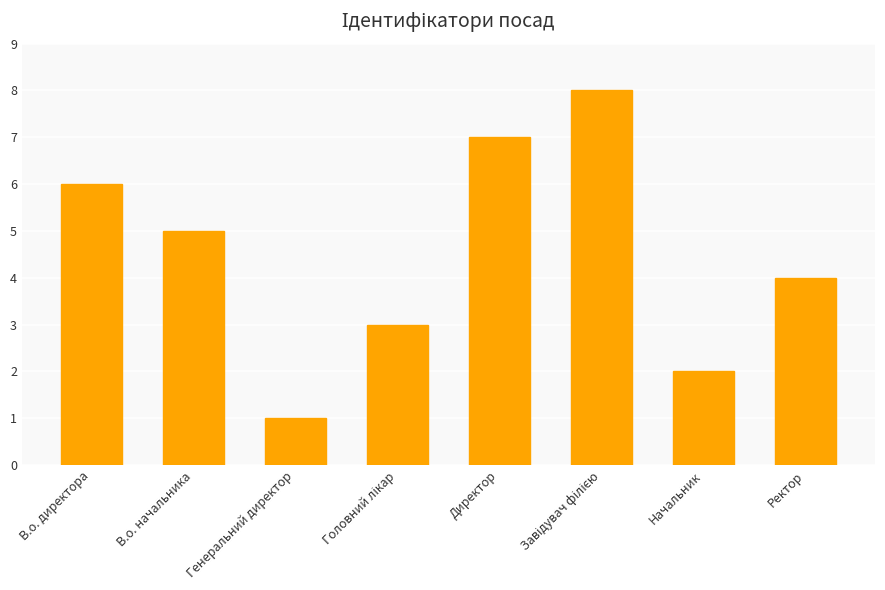

Reading right to left, what are all the values shown in this chart?

4	2	8	7	3	1	5	6